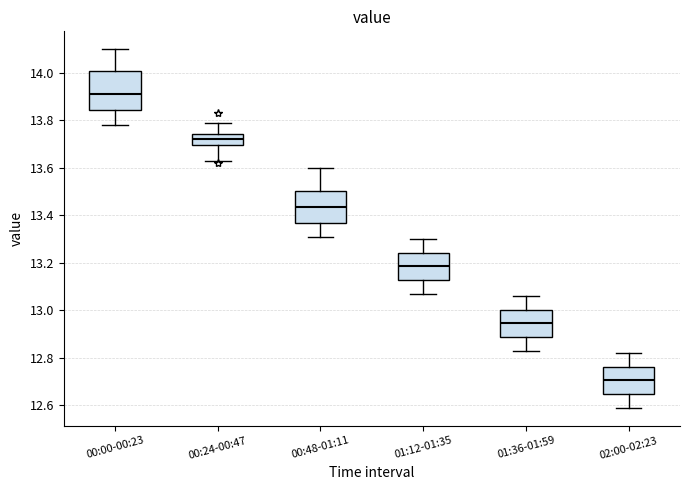

Reading left to right, read every box against the y-axis: the position of its median line, the range the box covers, and the ends of its whiskers. The values are not printed on the chart, so give them approximately, as read against the axis.

00:00-00:23: median 13.92, box 13.84 to 14.00, whiskers 13.78 to 14.10
00:24-00:47: median 13.72, box 13.70 to 13.74, whiskers 13.64 to 13.80
00:48-01:11: median 13.44, box 13.36 to 13.50, whiskers 13.32 to 13.60
01:12-01:35: median 13.18, box 13.12 to 13.24, whiskers 13.08 to 13.30
01:36-01:59: median 12.94, box 12.88 to 13.00, whiskers 12.84 to 13.06
02:00-02:23: median 12.70, box 12.64 to 12.76, whiskers 12.60 to 12.82